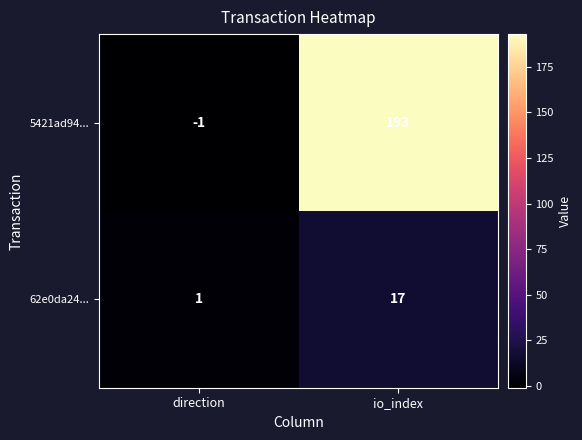

Reading left to right, what are all the values shown in this chart?

5421ad94...: direction=-1	io_index=193
62e0da24...: direction=1	io_index=17